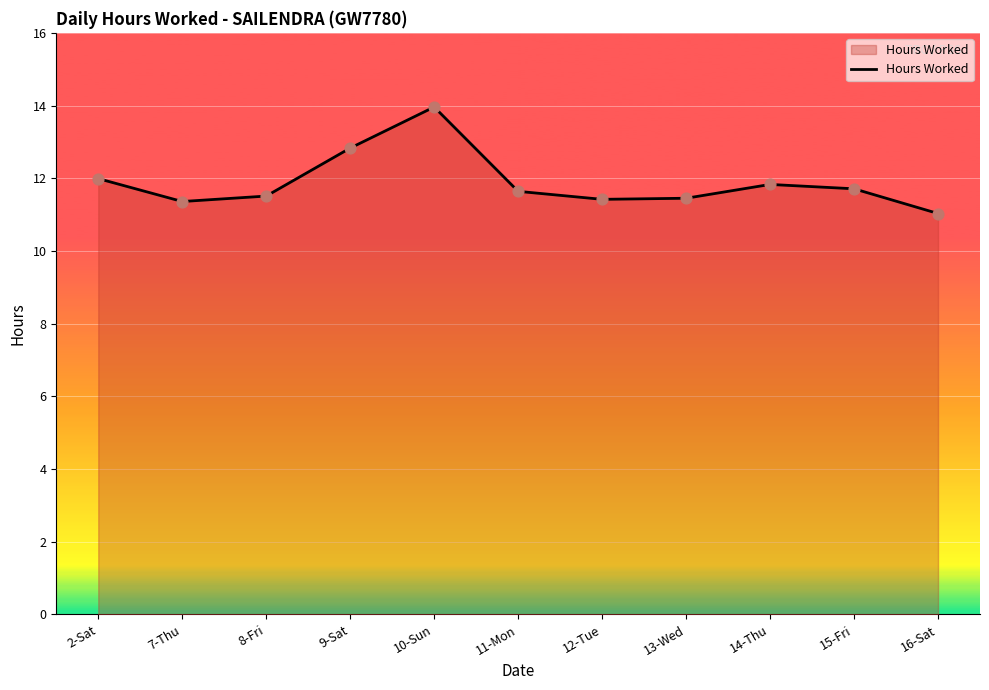

Approximately how many times larger is the value at 16-Sat compared to 9-Sat?

0.9